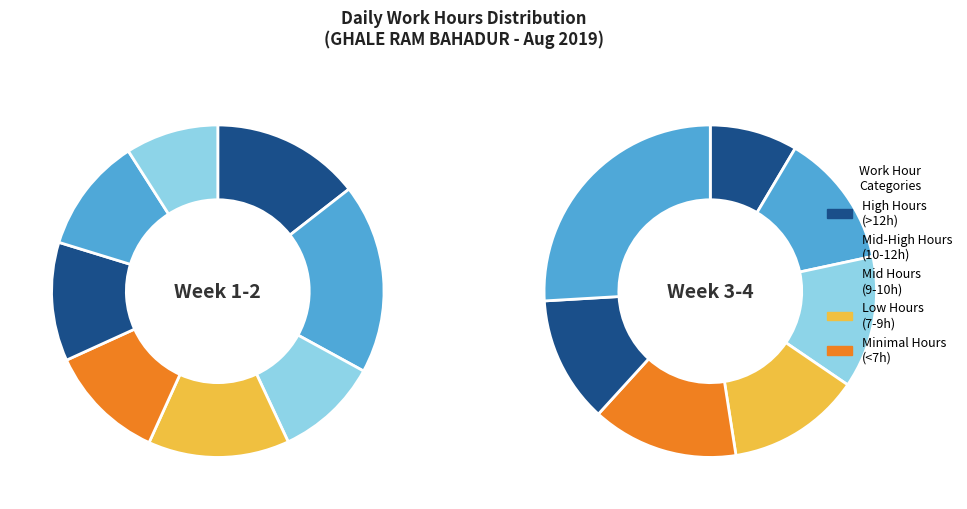

True or false: Day 6 accounts for 6% of the total.

True